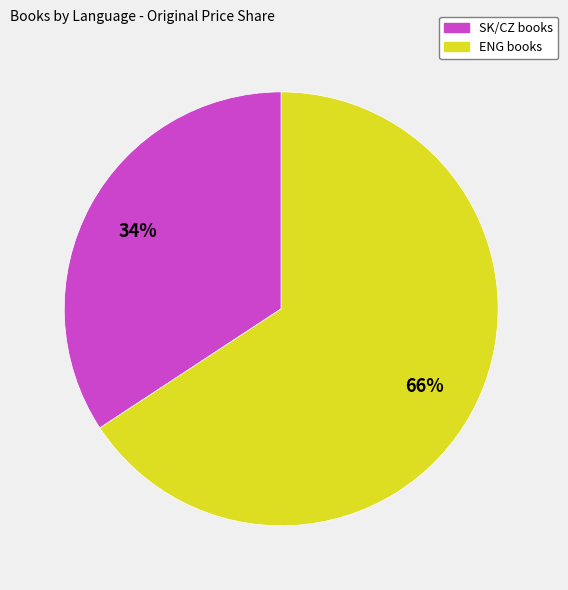

Combined, do ENG and SK/CZ account for over 50%?

Yes